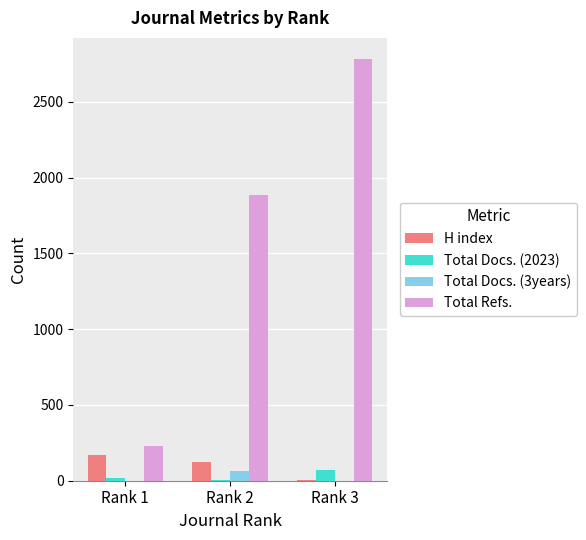

How many categories are shown in the chart?

3